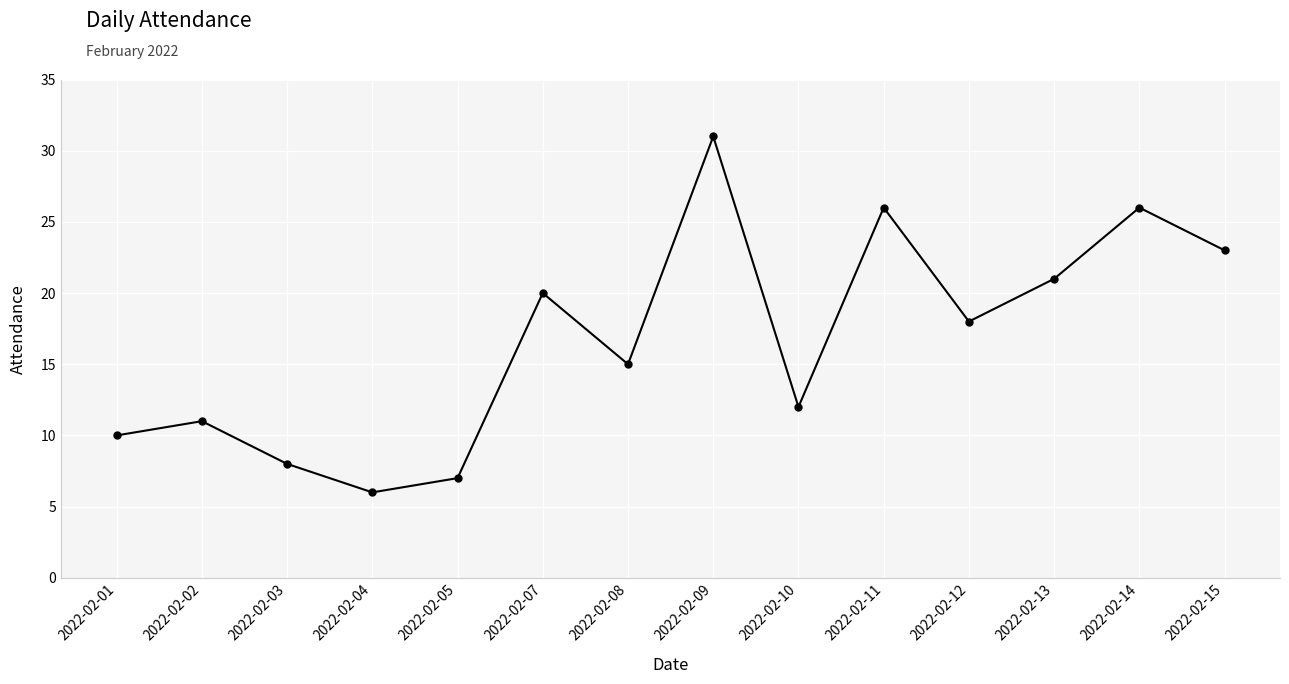

What is the smallest value displayed?

6